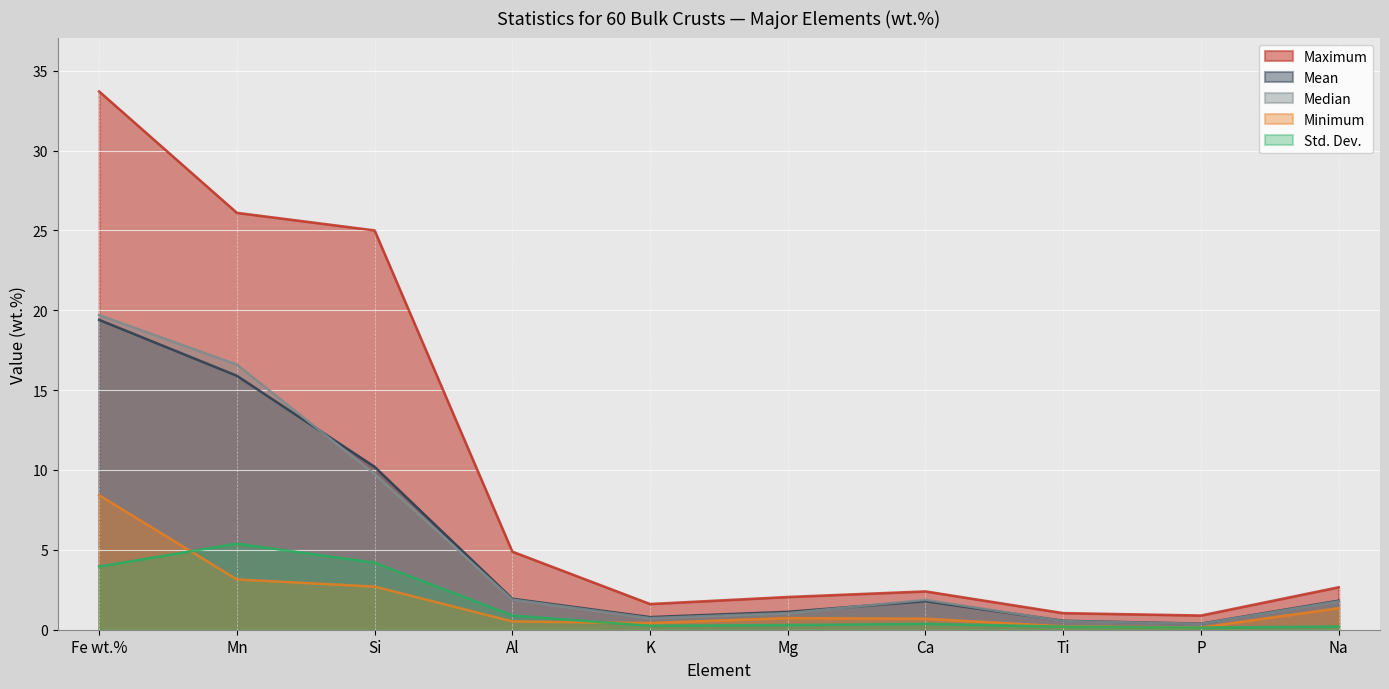

What is the lowest value of the Std. Dev. series?

0.1